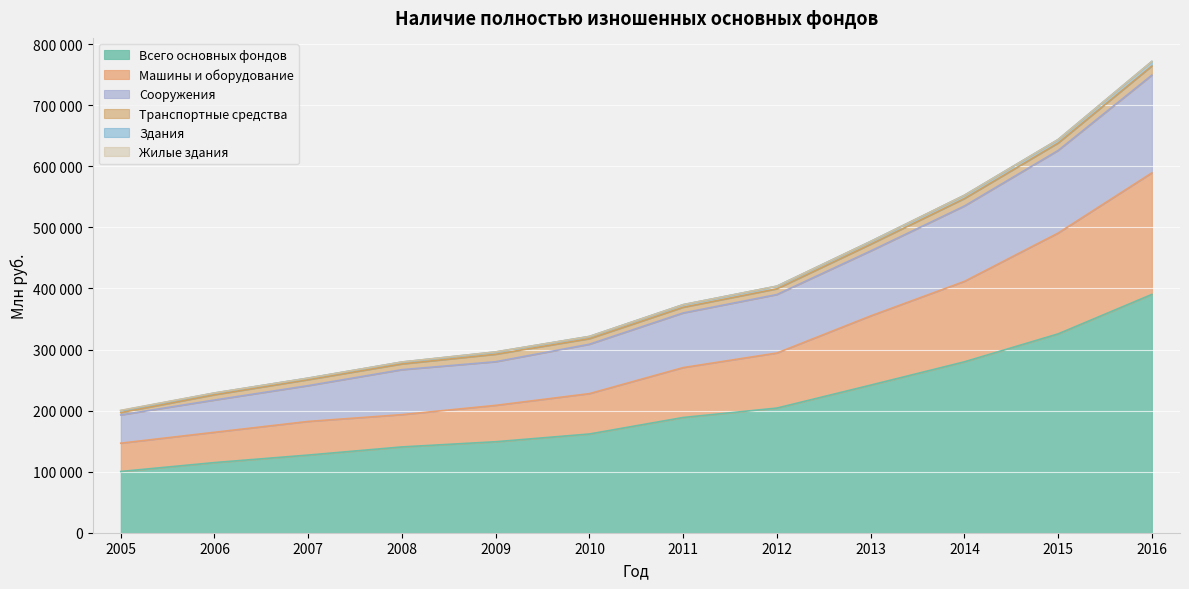

Where is Машины и оборудование nearest to the value 367957?

2013